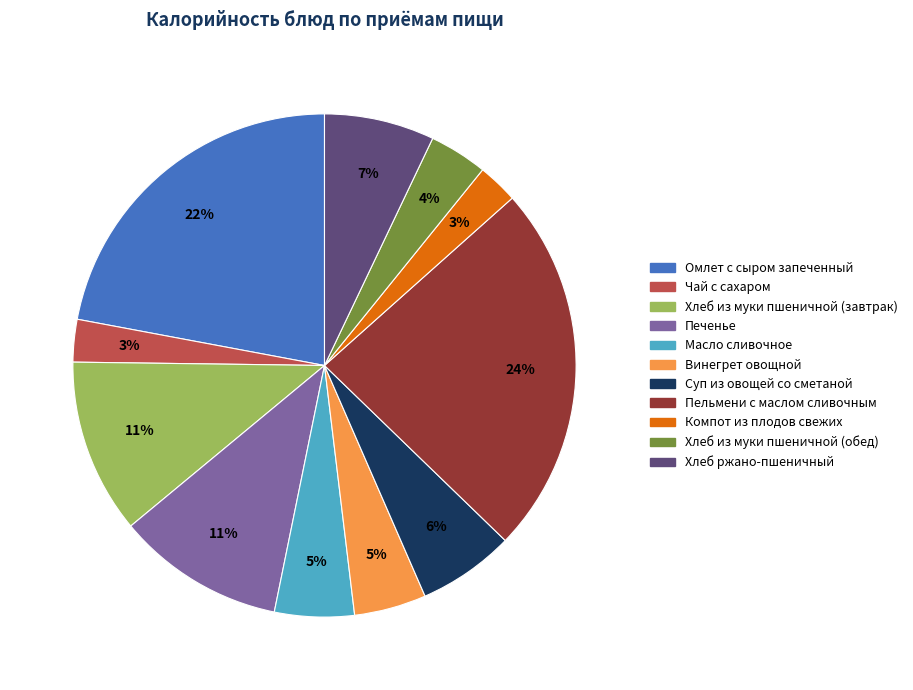

Combined, do Масло сливочное and Печенье account for over 50%?

No